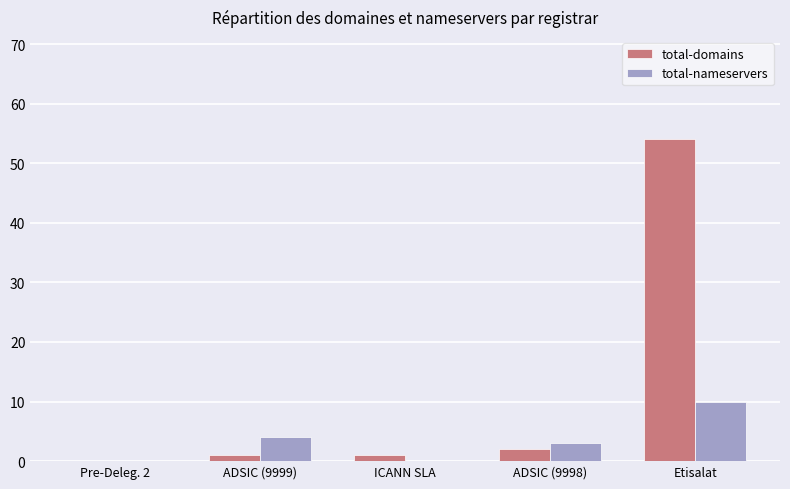

How many groups of bars are there?

5